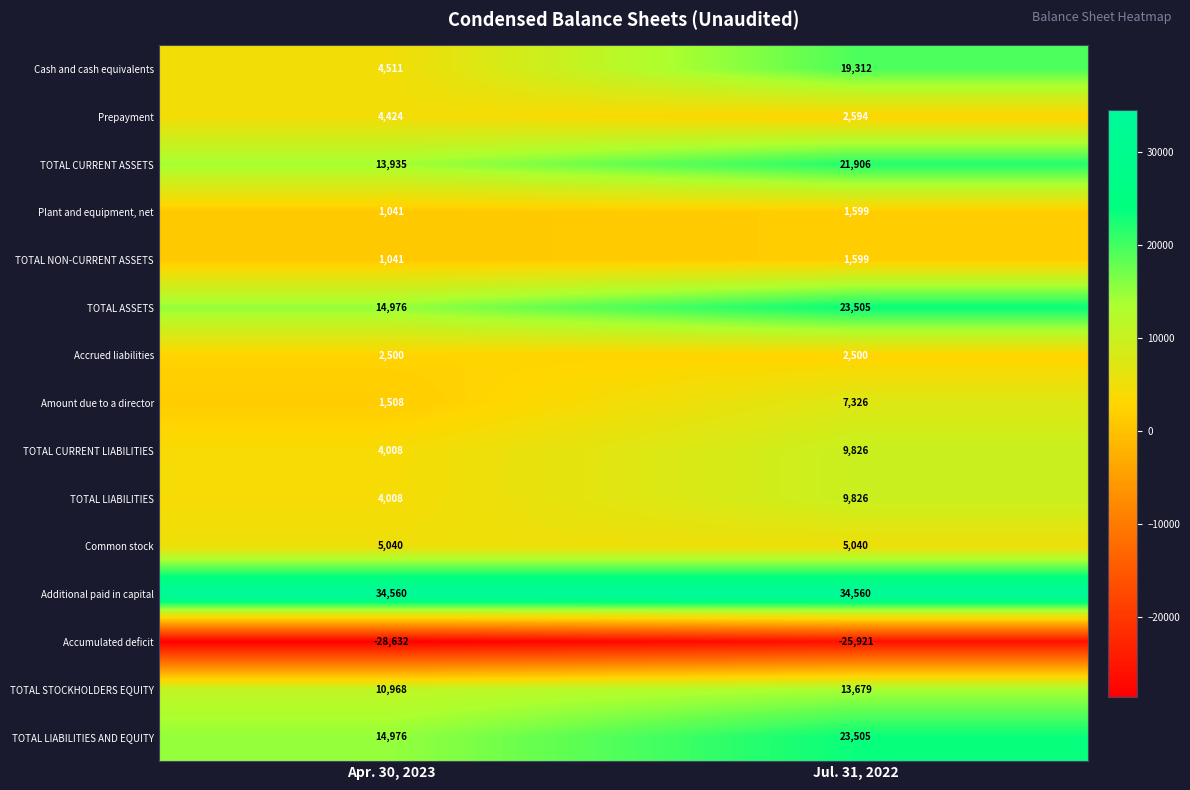

Which series has the largest range (max minus min)?

Cash and cash equivalents